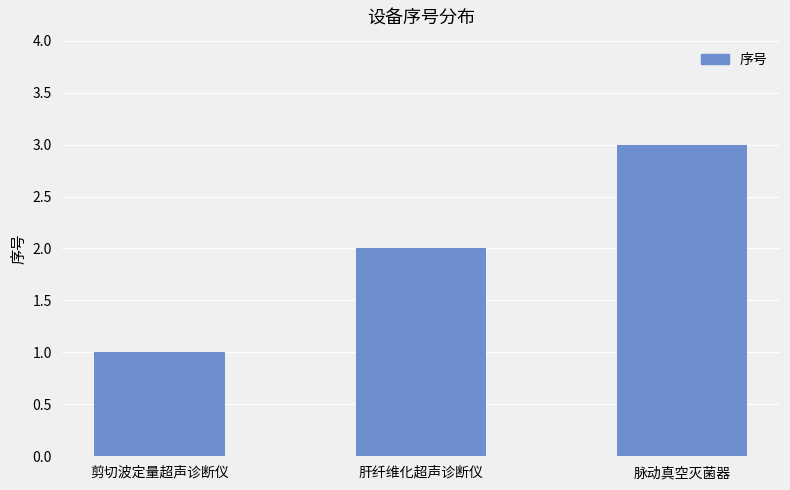

What is the sum of the values at 肝纤维化超声诊断仪 and 脉动真空灭菌器?

5